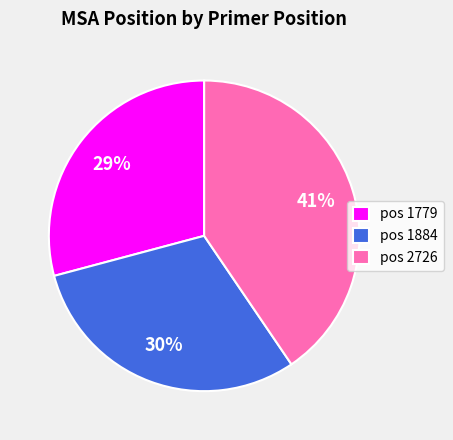

Do pos 1779 and pos 2726 together represent more than half of the pie?

Yes